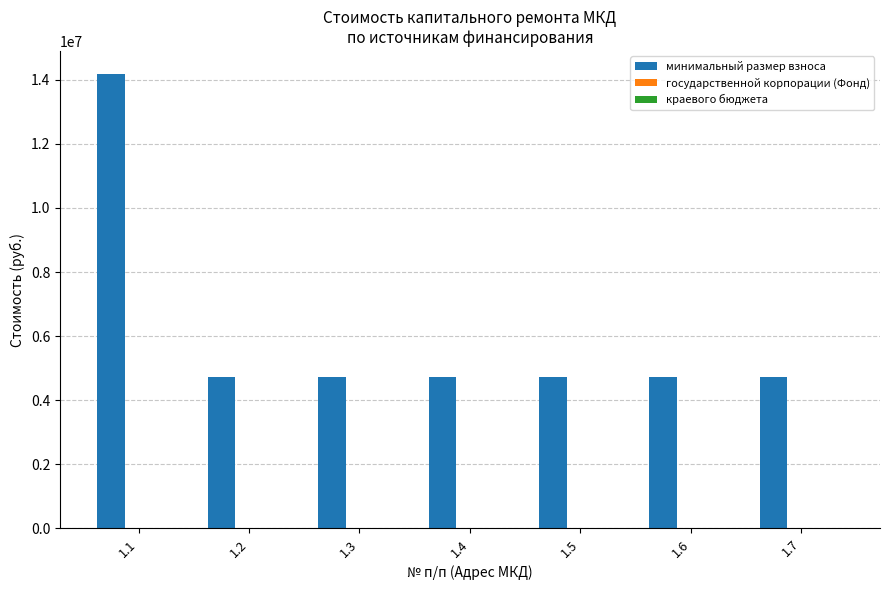

At which category does the chart reach its peak across all series?

1.1